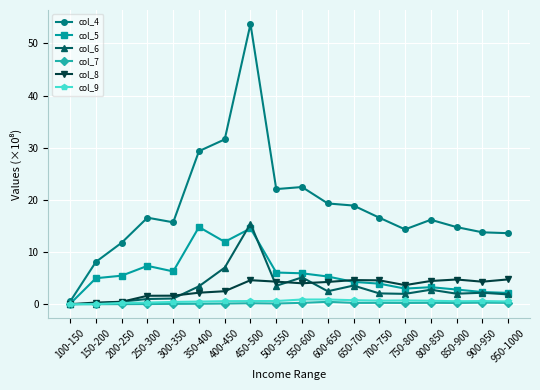

True or false: col_4 and col_6 intersect in this chart.

False